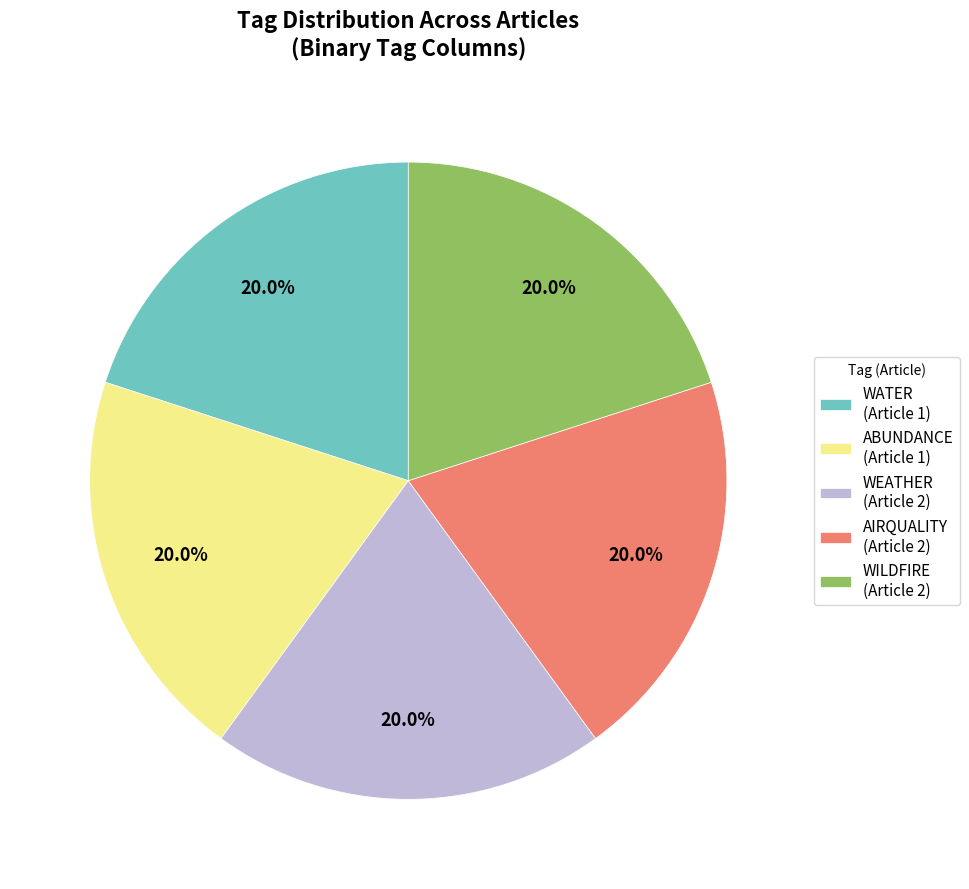

What is the ratio of the value at WEATHER (Article 2) to the value at ABUNDANCE (Article 1)?

1.0